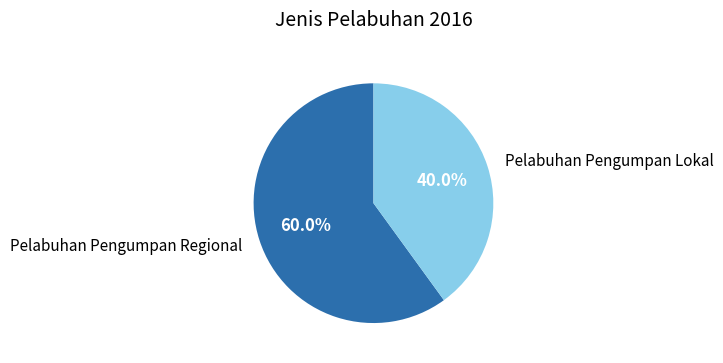

Between Pelabuhan Pengumpan Lokal and Pelabuhan Pengumpan Regional, which is larger?

Pelabuhan Pengumpan Regional